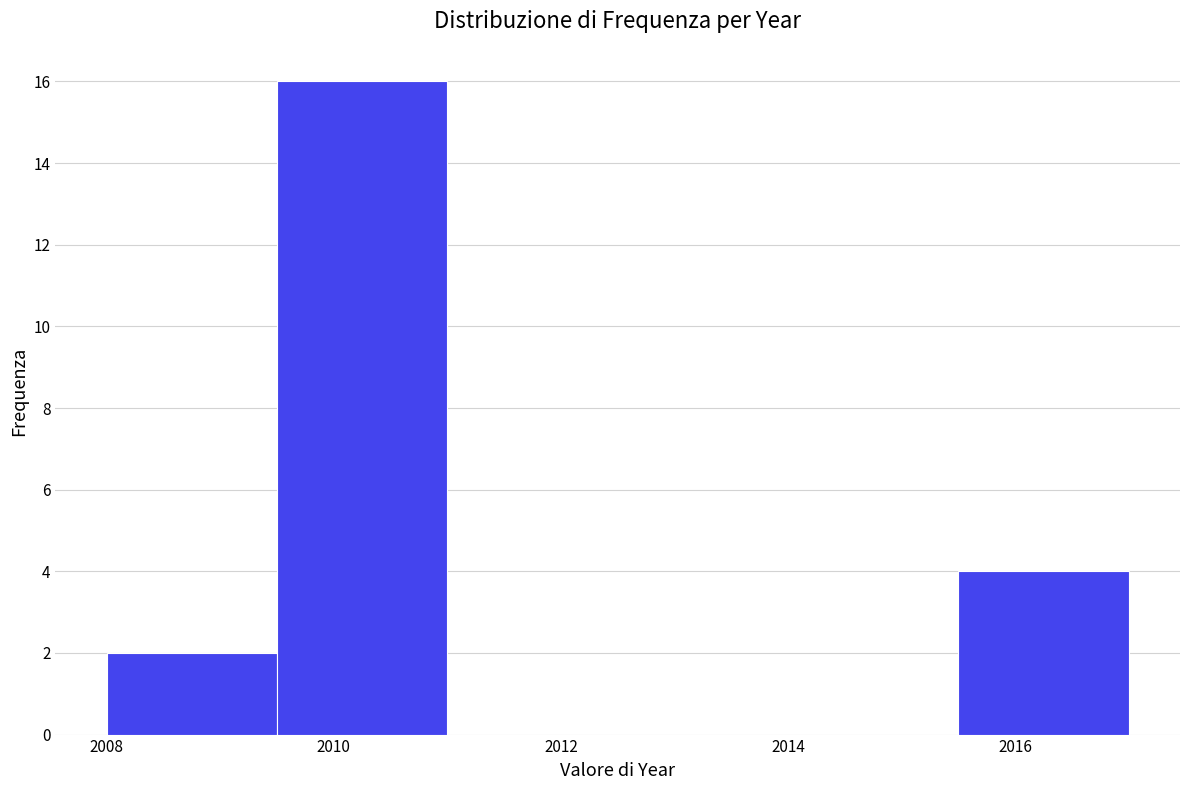

Reading left to right, list every bar in this chart as the range it spans on the x-axis followed by its height. Neither the bar edges nor the heights are printed on the chart, so give them approximately, as read against the axes.

2008.0 to 2009.5: 2
2009.5 to 2011.0: 16
2011.0 to 2012.5: 0
2012.5 to 2014.0: 0
2014.0 to 2015.5: 0
2015.5 to 2017.0: 4